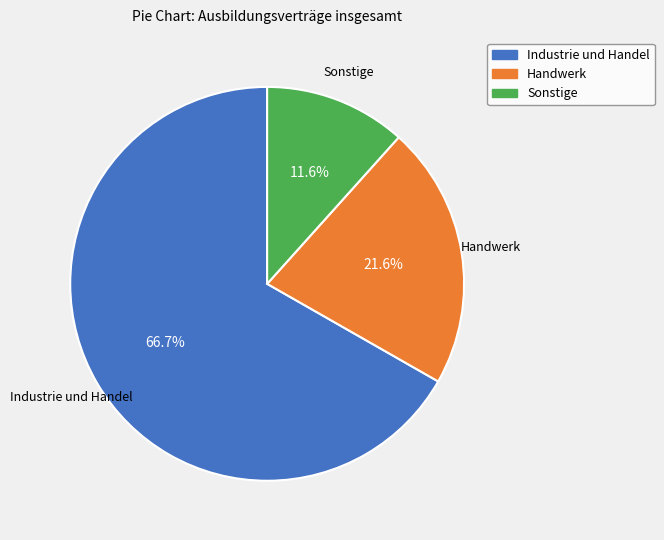

Which slice is the largest?

Industrie und Handel